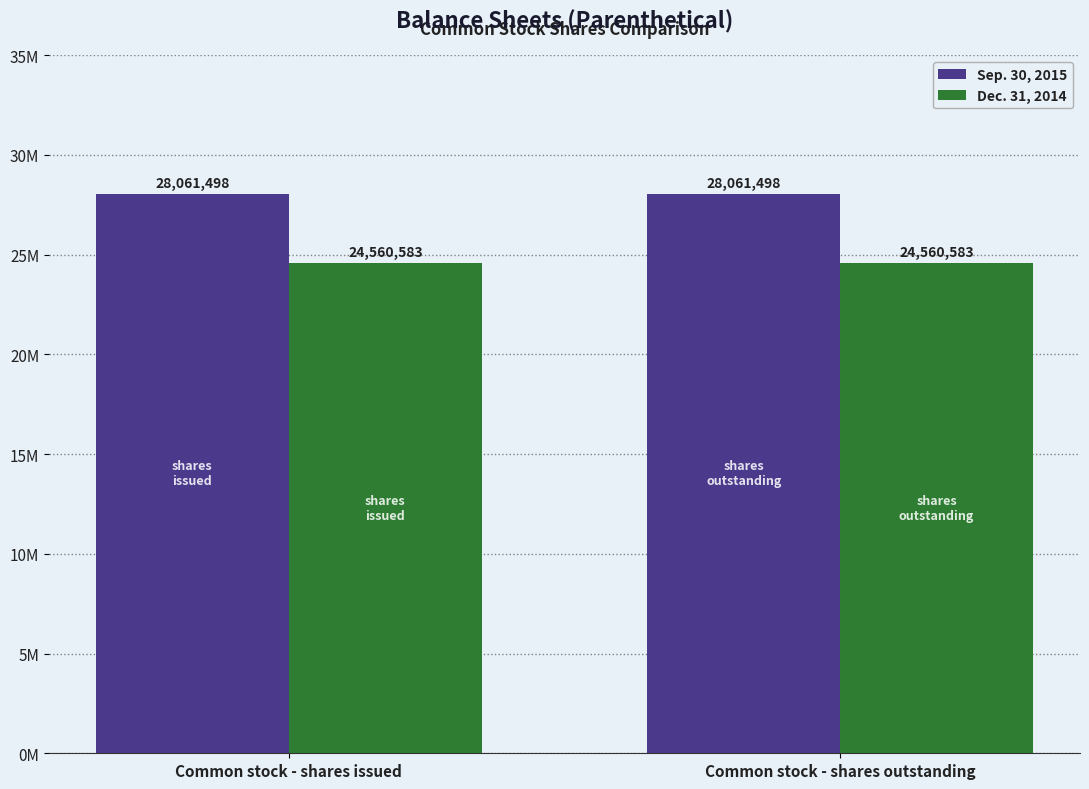

Which series has the largest total across all categories?

Sep. 30, 2015